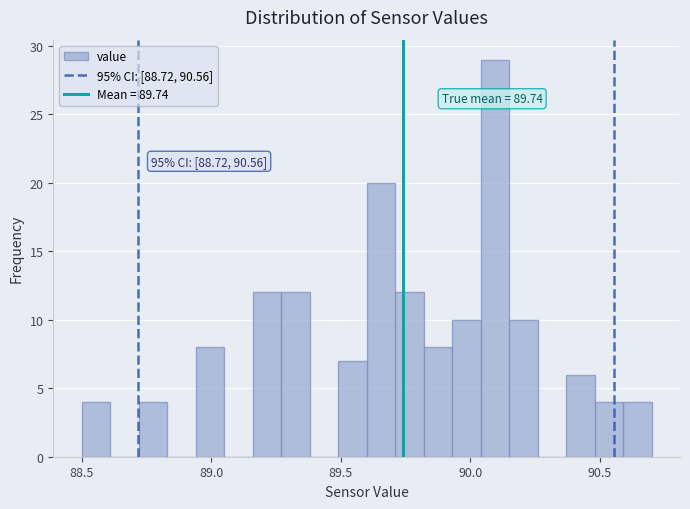

Read against the x-axis, roughly where is the centre of the tallest bar?

90.10